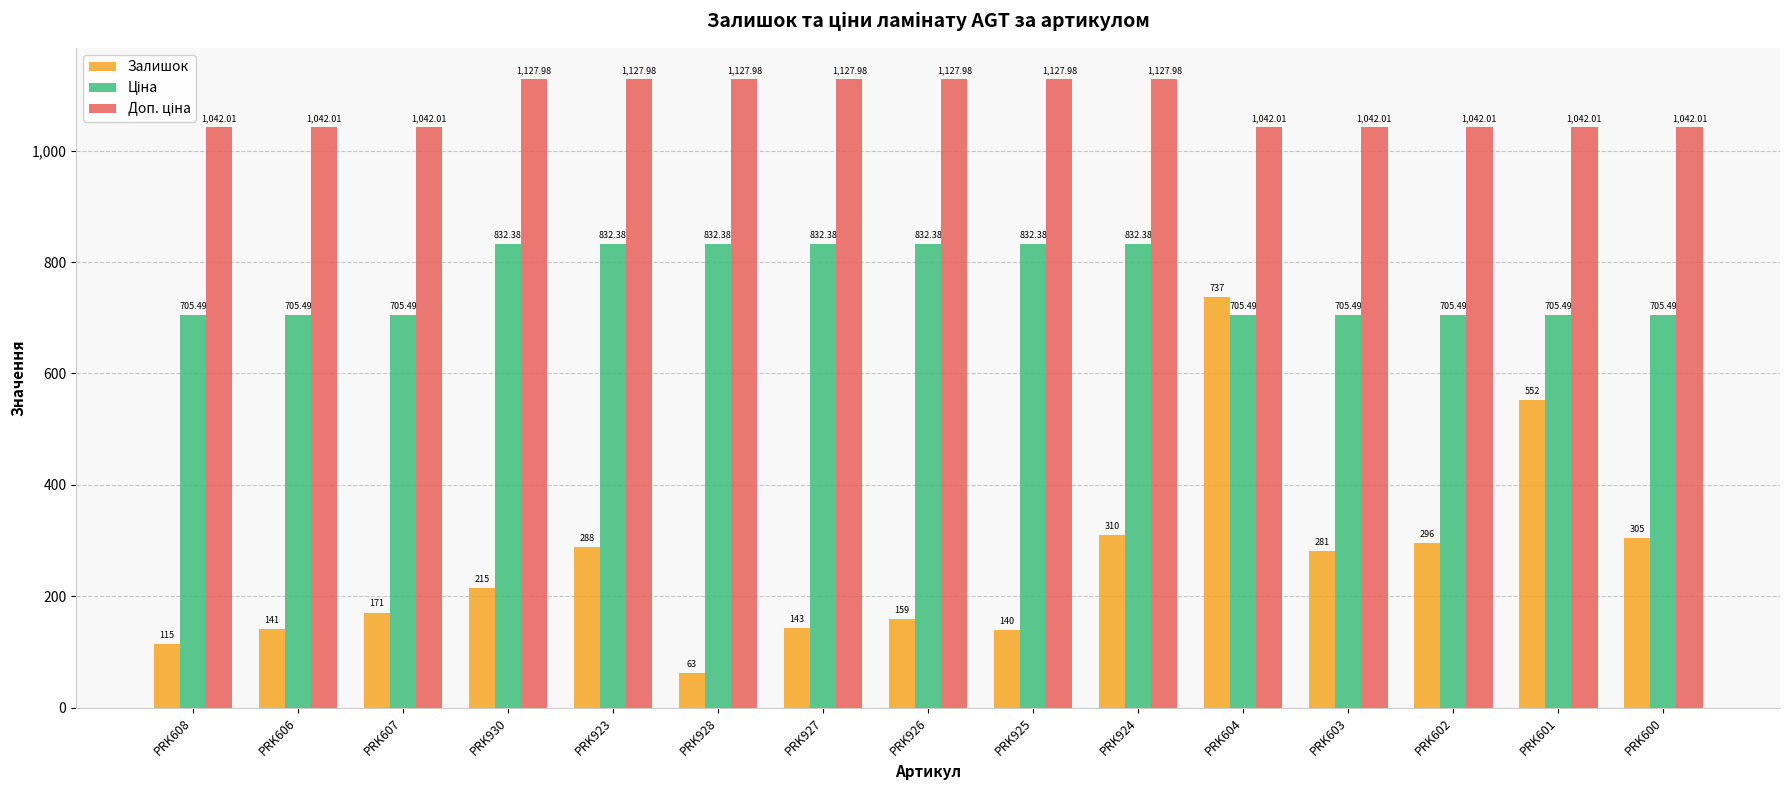

At how many categories does at least one series exceed 503?

15